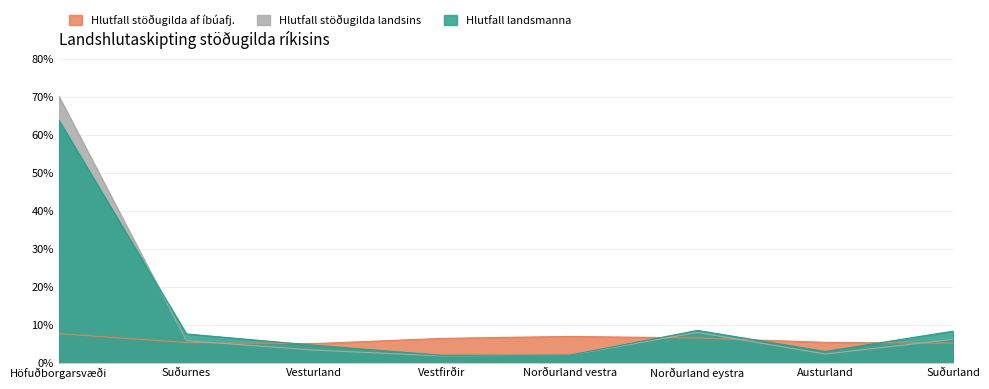

Reading left to right, transcribe all the data shown in this chart.

Hlutfall stöðugilda af íbúafj.: 7.7	5.3	5.0	6.4	6.9	6.5	5.4	5.2
Hlutfall stöðugilda landsins: 70.2	5.8	3.3	1.8	2.0	8.0	2.3	6.2
Hlutfall landsmanna: 63.9	7.6	4.6	2.0	2.0	8.5	3.0	8.3